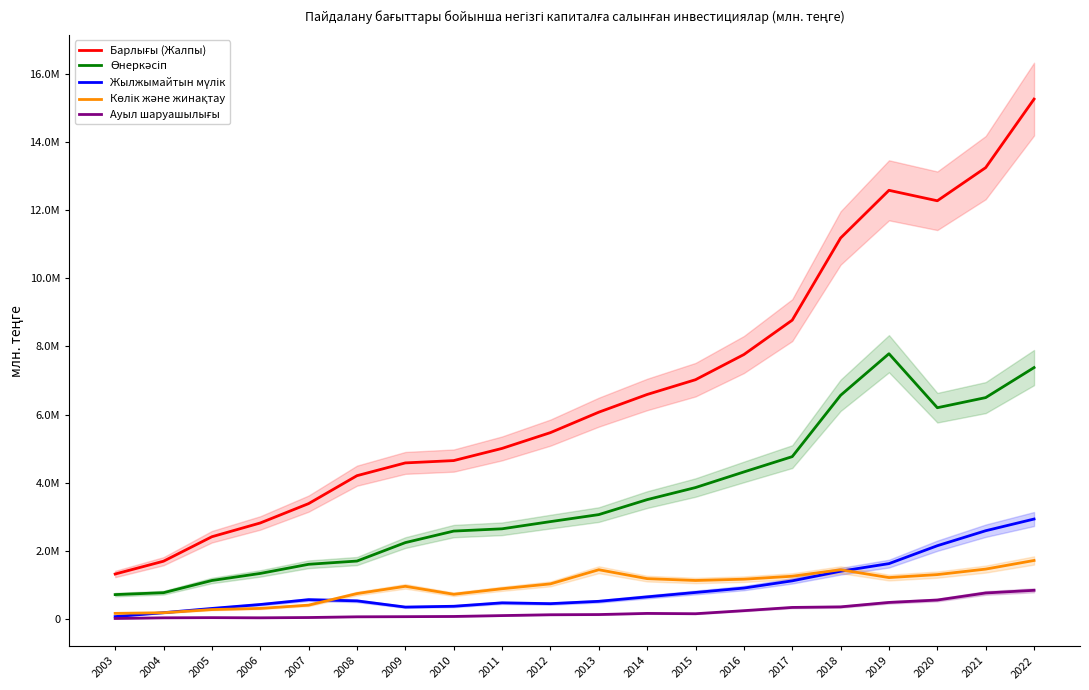

Is it true that Көлік және жинақтау equals 2029111 at 2016?

False